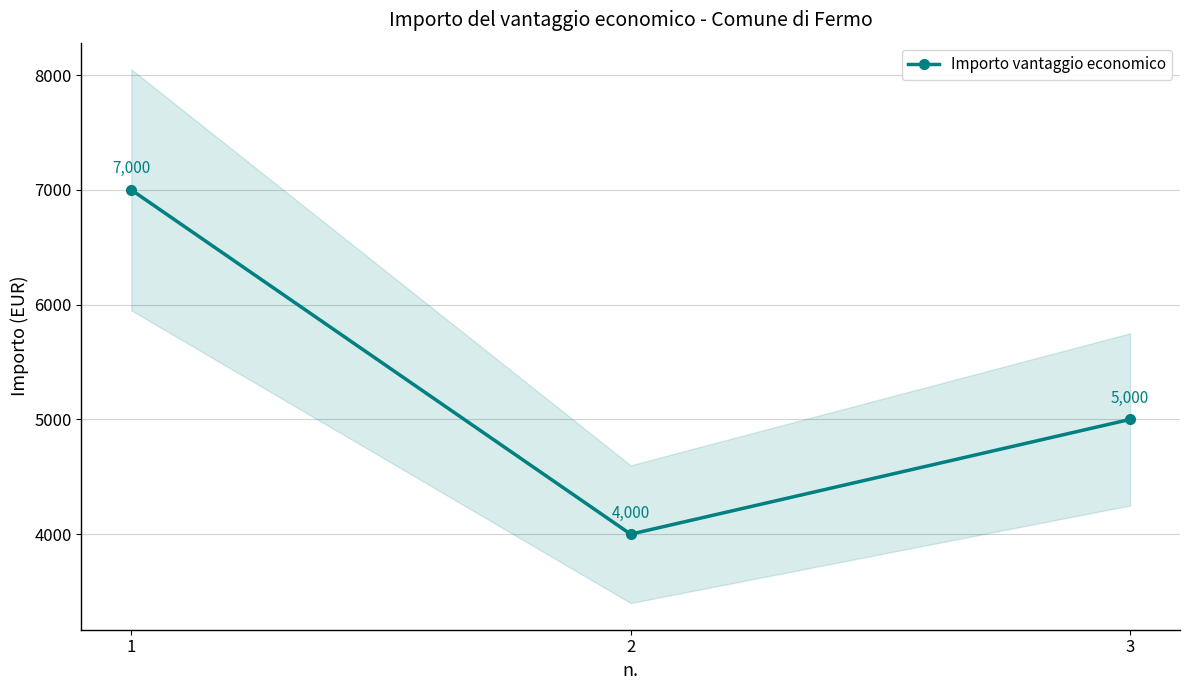

What is the average value?

5333